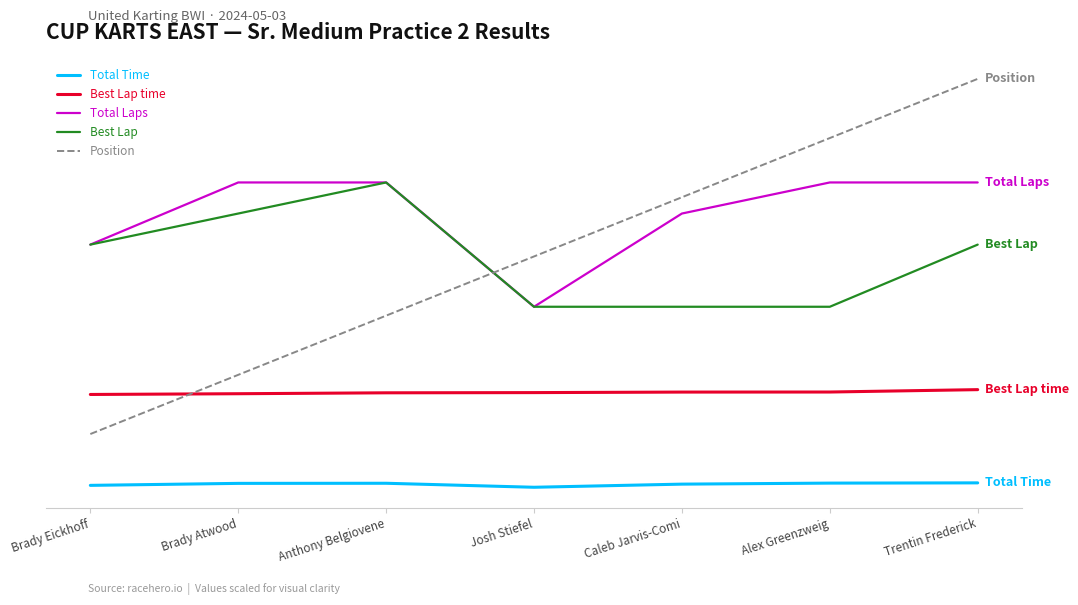

Which series has the largest range (max minus min)?

Position